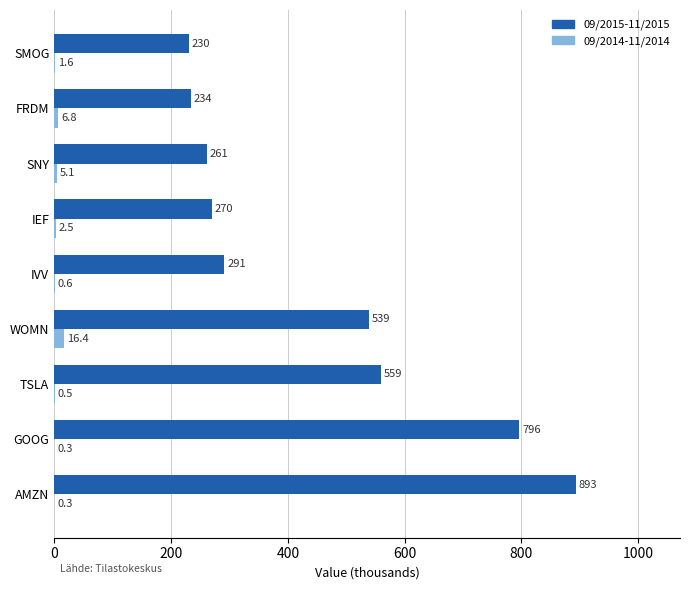

How many distinct data groups are displayed?

2